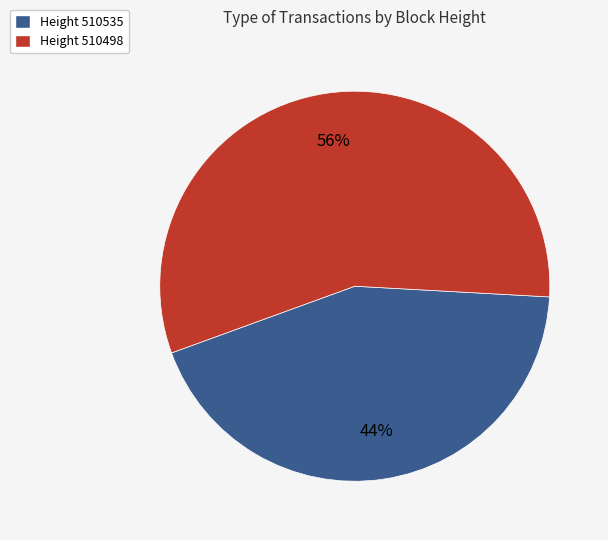

What is the ratio of the value at Height 510498 to the value at Height 510535?

1.3